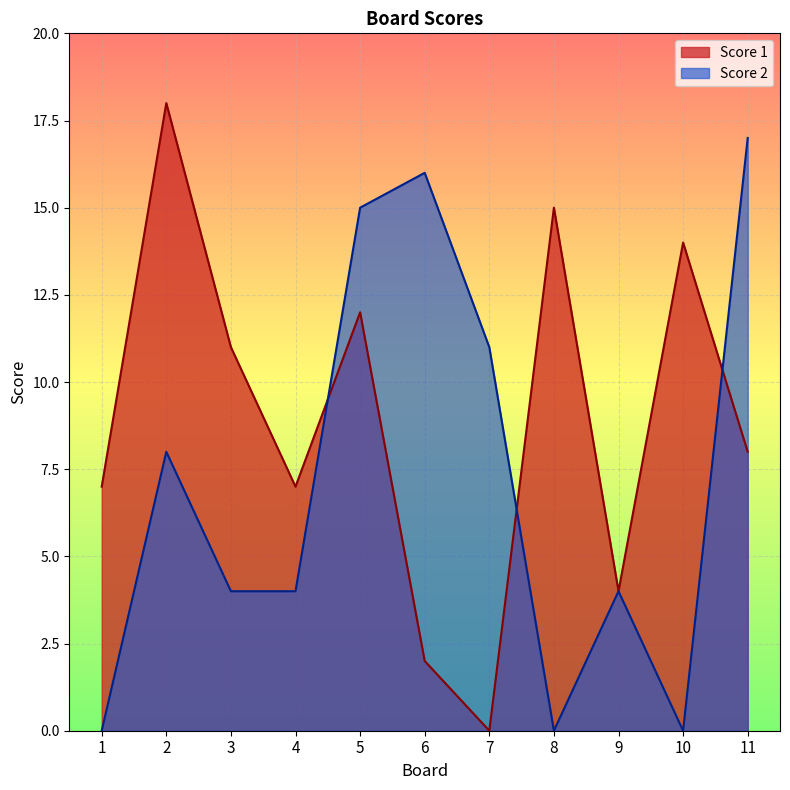

At which category is the sum across all series the highest?

5